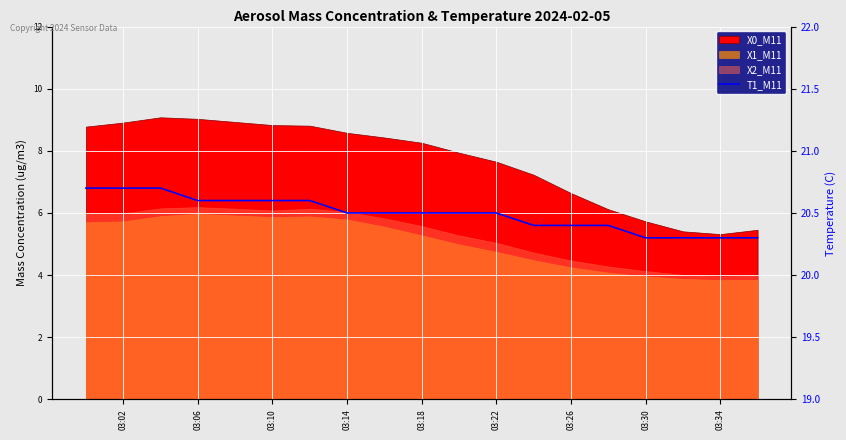

What is the label of the 2nd point from the left?

03:02